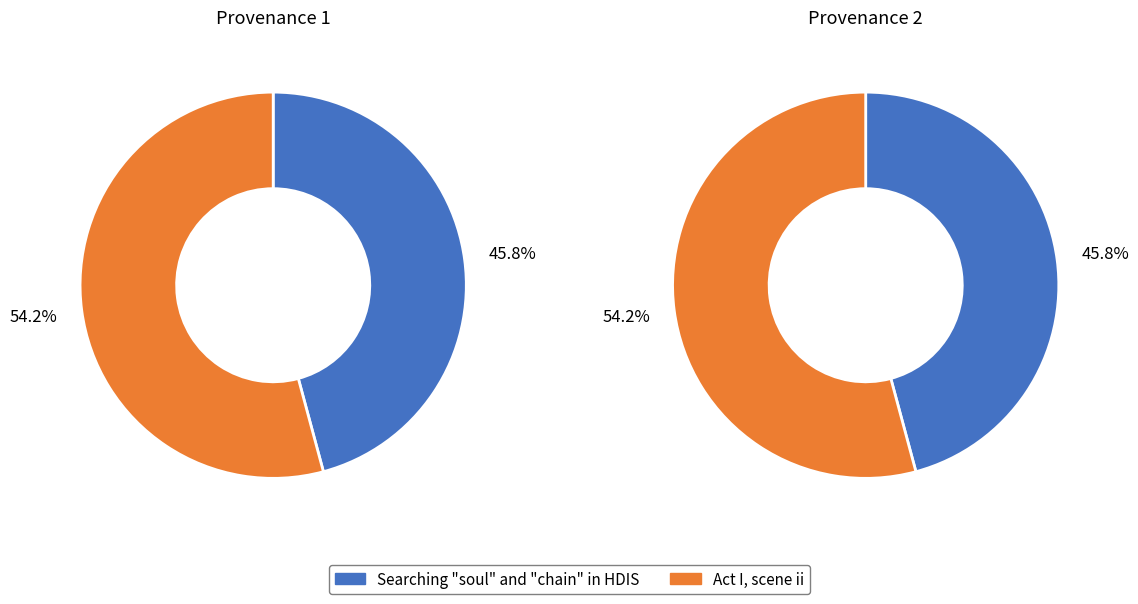

To the nearest percent, what percentage of the pie is Act I, scene ii?

54%